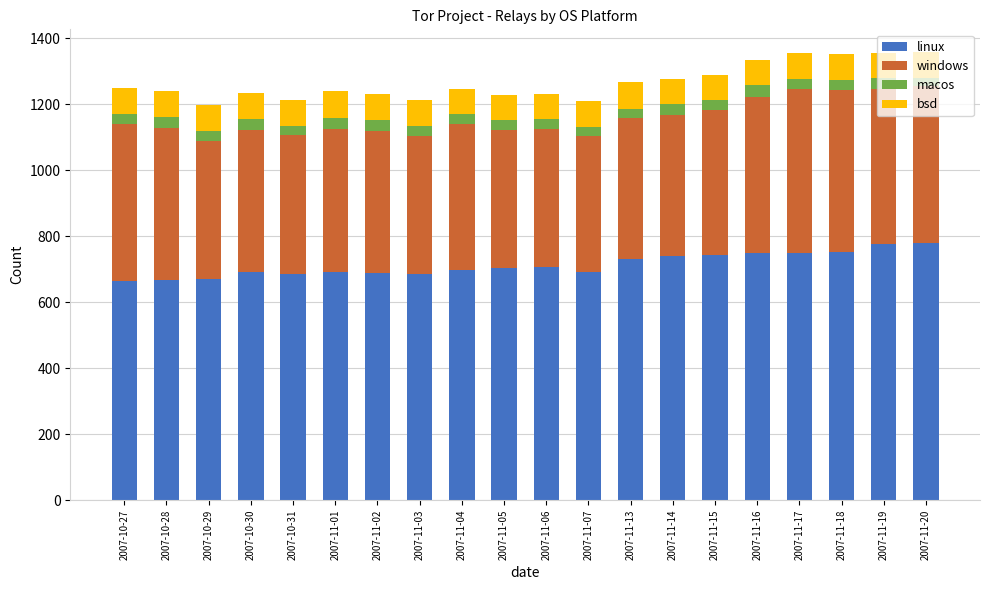

Is it true that linux equals 741 at 2007-11-14?

True